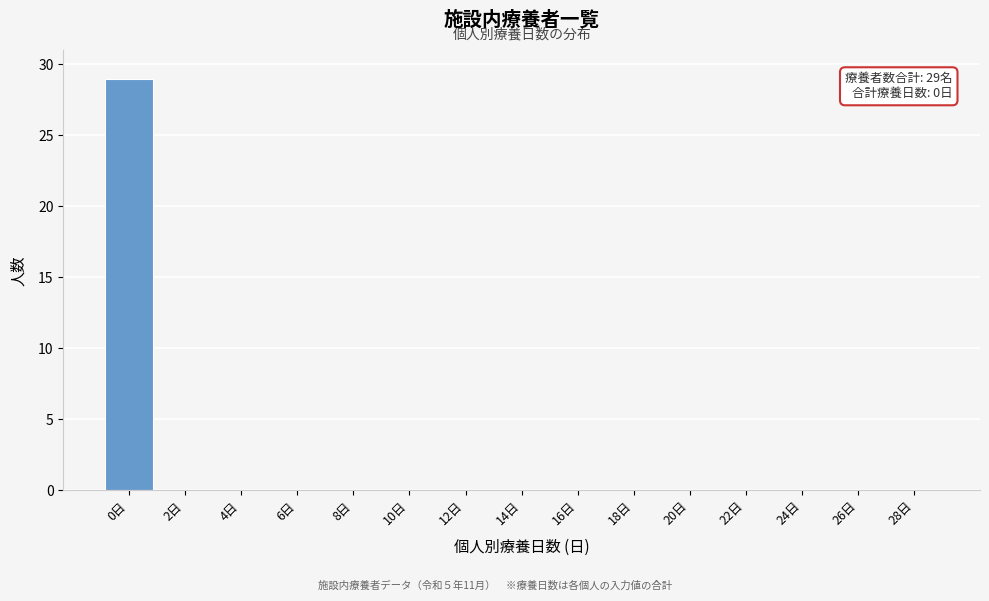

Reading right to left, what are all the values shown in this chart?

28日=0	26日=0	24日=0	22日=0	20日=0	18日=0	16日=0	14日=0	12日=0	10日=0	8日=0	6日=0	4日=0	2日=0	0日=29